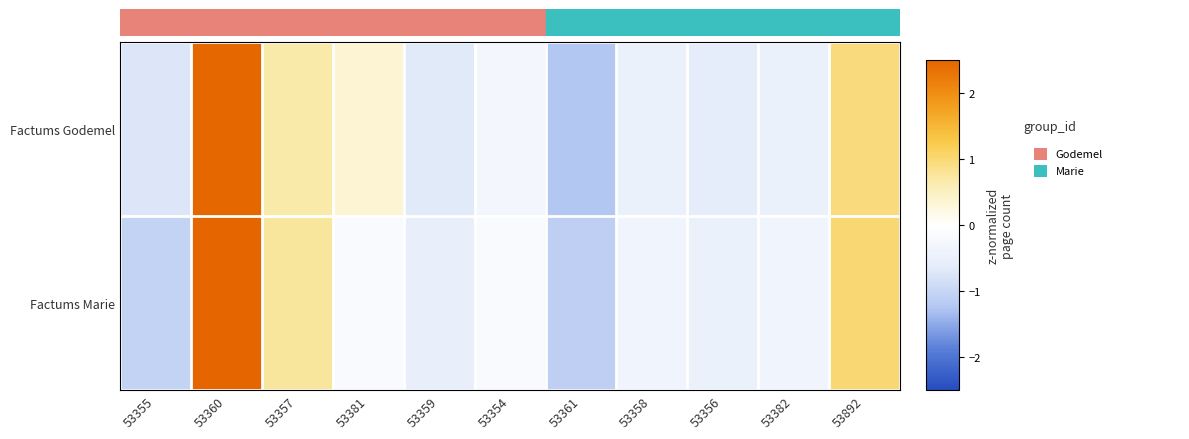

At which category is the sum across all series the highest?

53360